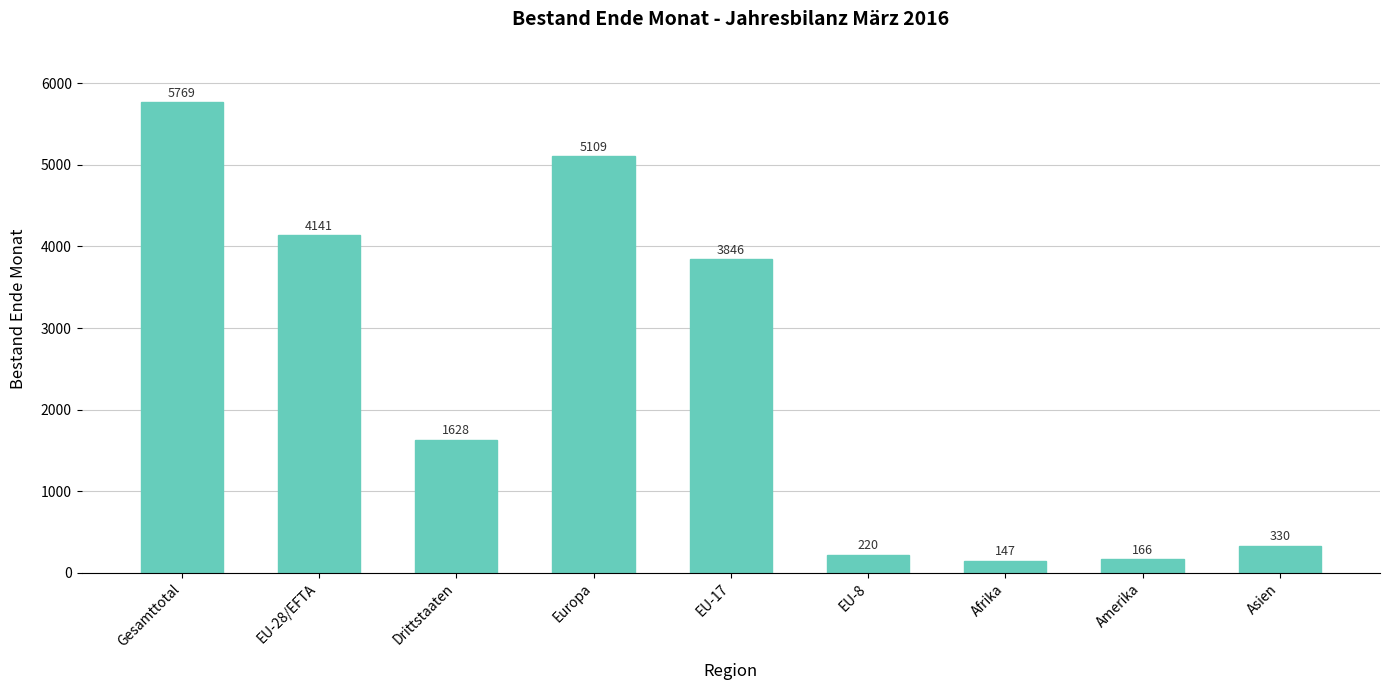

Reading left to right, what are all the values shown in this chart?

Gesamttotal=5769	EU-28/EFTA=4141	Drittstaaten=1628	Europa=5109	EU-17=3846	EU-8=220	Afrika=147	Amerika=166	Asien=330